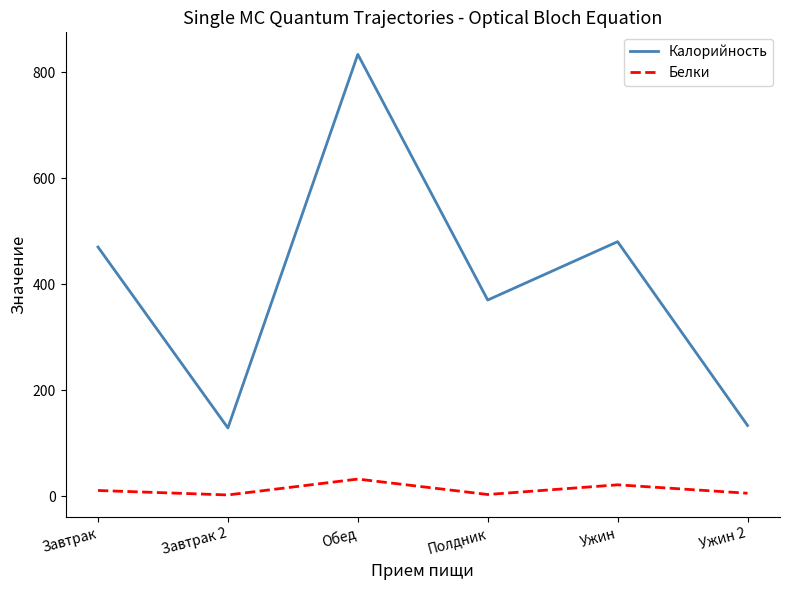

At which label does Калорийность reach its peak?

Обед